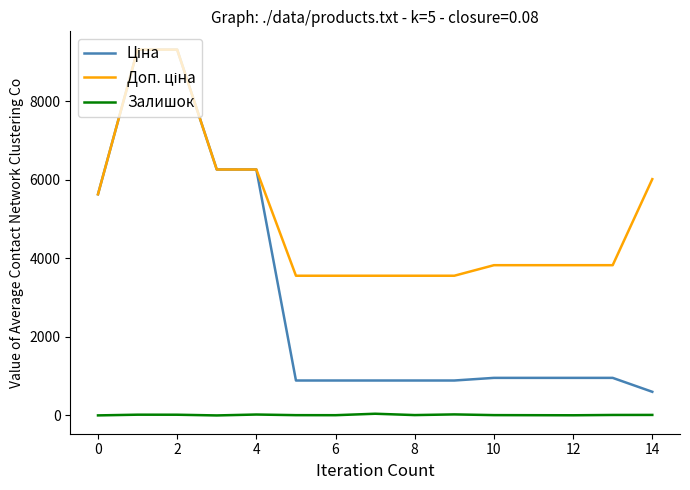

What is the maximum value shown in the chart?

9321.4